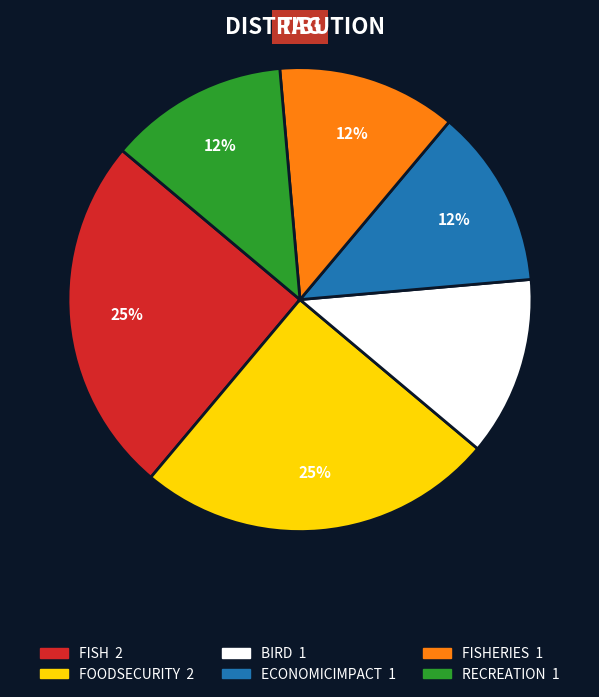

To the nearest percent, what is the difference between the largest and smallest slice percentages?

13%